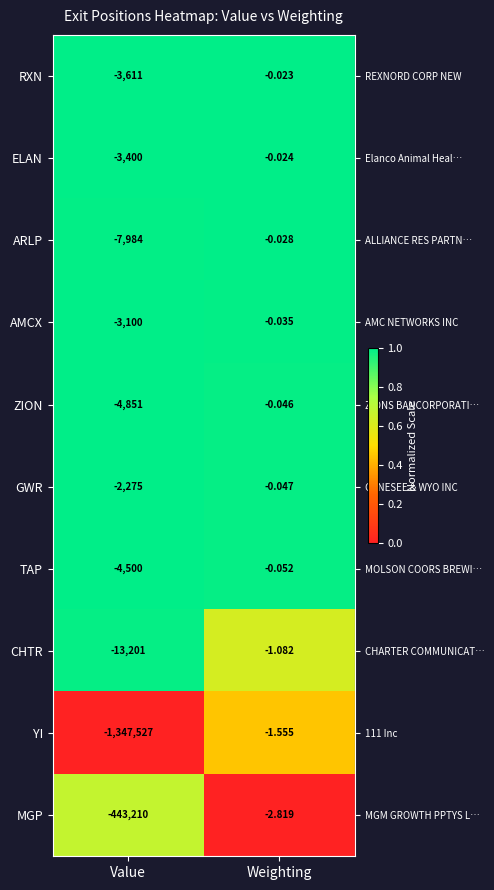

At Weighting, list the series in order from largest to smallest.

RXN, ELAN, ARLP, AMCX, ZION, GWR, TAP, CHTR, YI, MGP